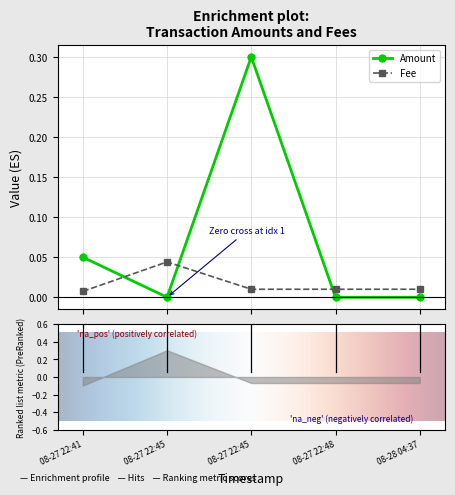

After their last crossing, which series has the higher values: Fee or Amount?

Fee